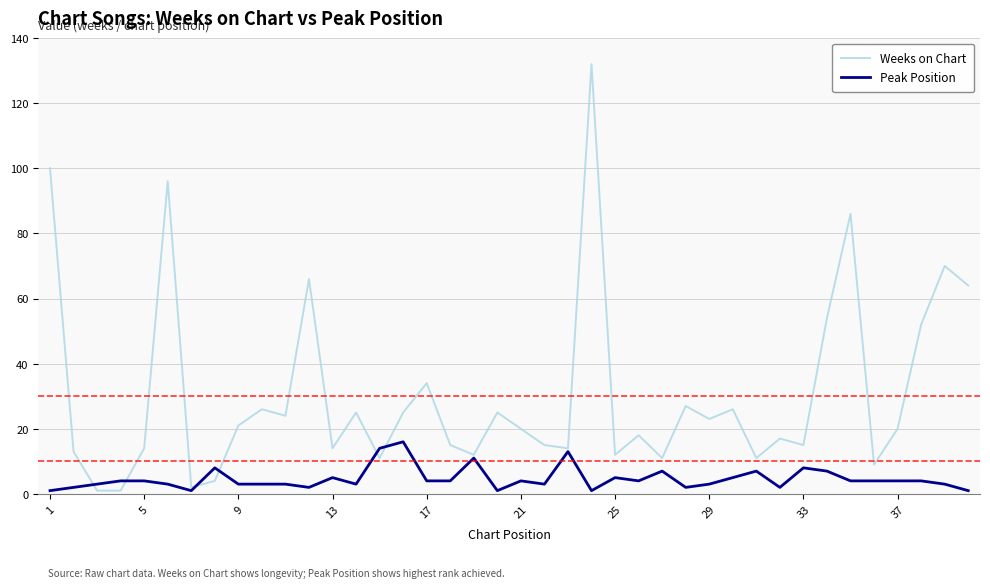

List the series in order of their peak value, highest first.

Weeks on Chart, Peak Position